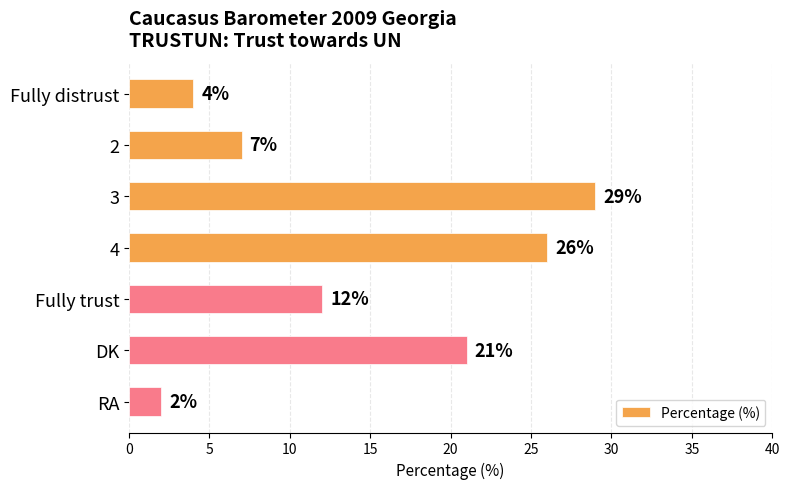

What is the maximum value shown in the chart?

29